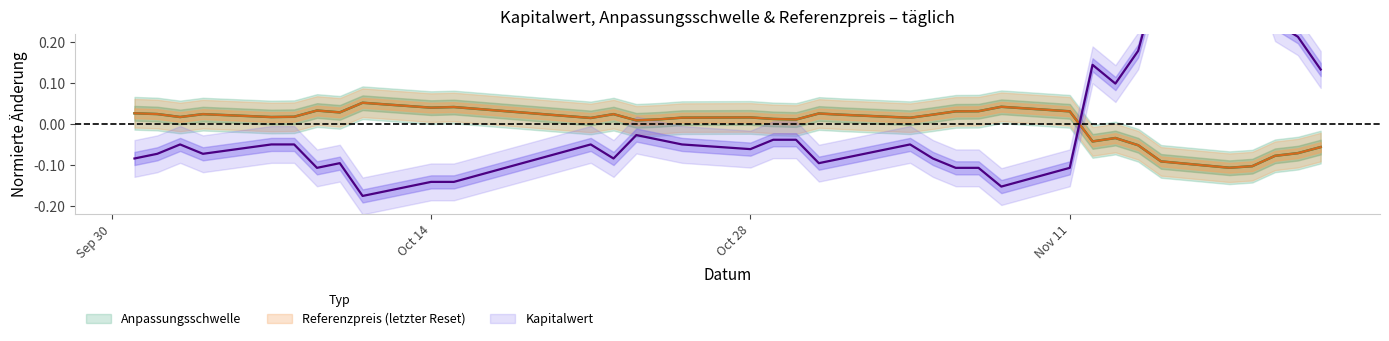

How many lines are shown in the chart?

3